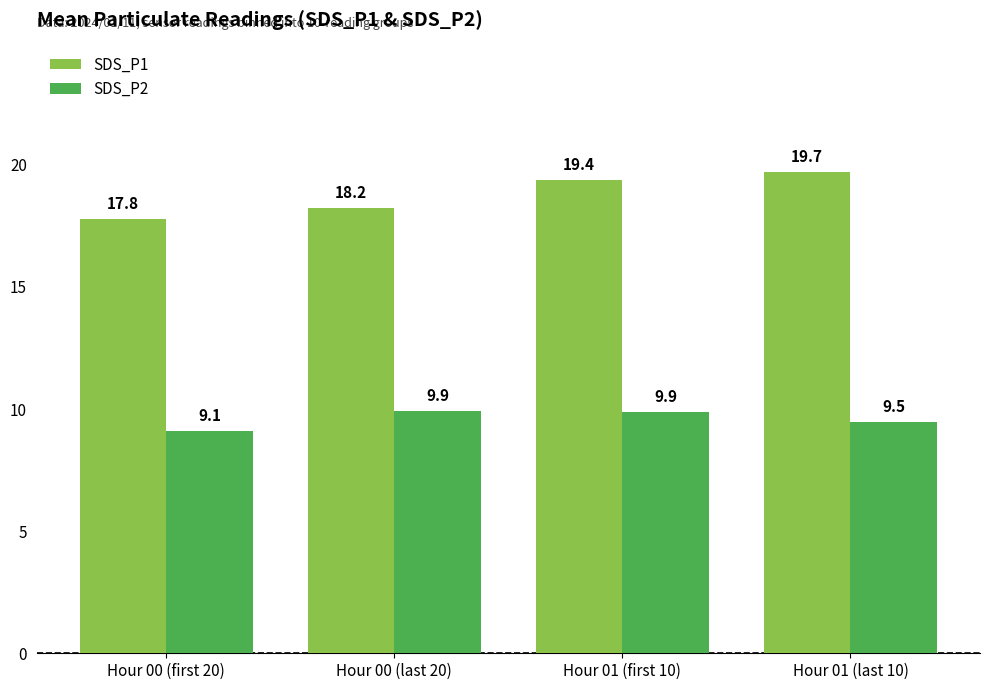

Reading left to right, transcribe all the data shown in this chart.

SDS_P1: 17.8	18.2	19.4	19.7
SDS_P2: 9.1	9.9	9.9	9.5